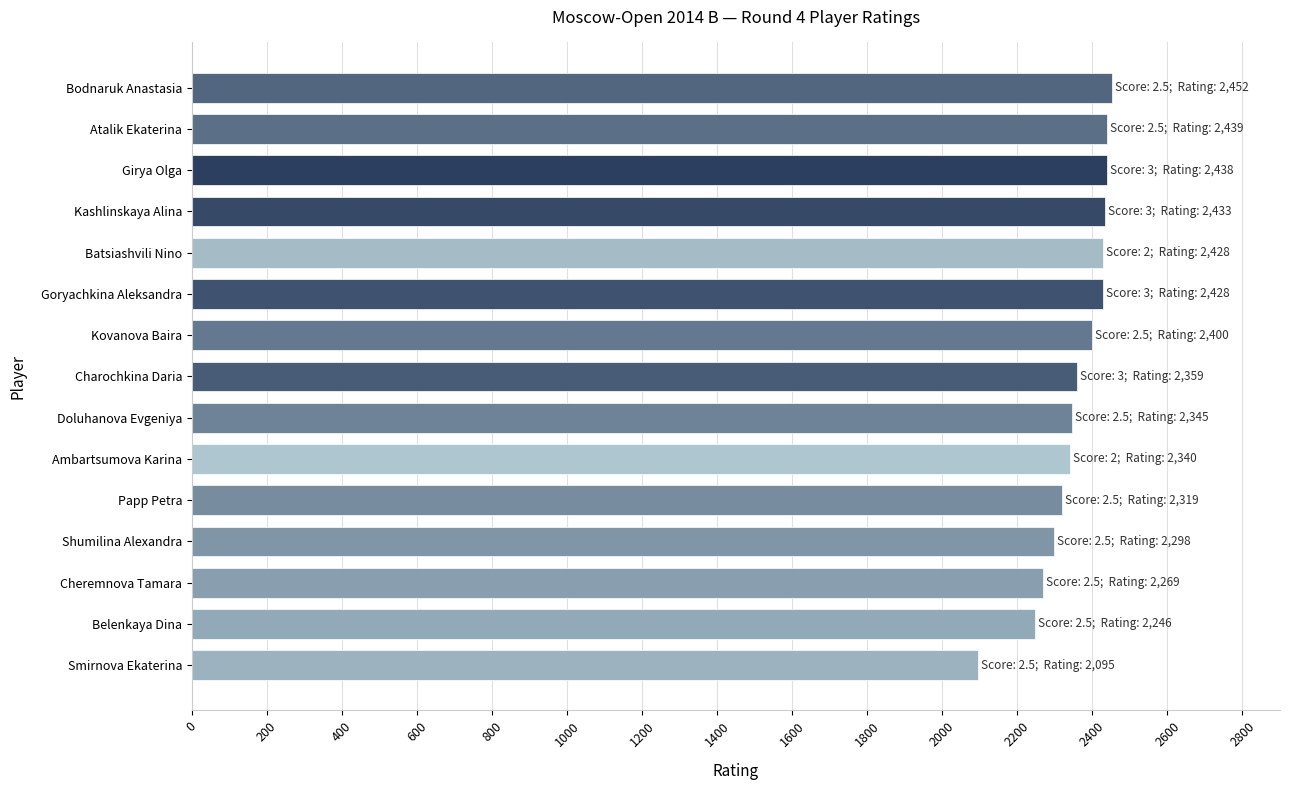

Is it true that the value at Goryachkina Aleksandra is 2428?

True